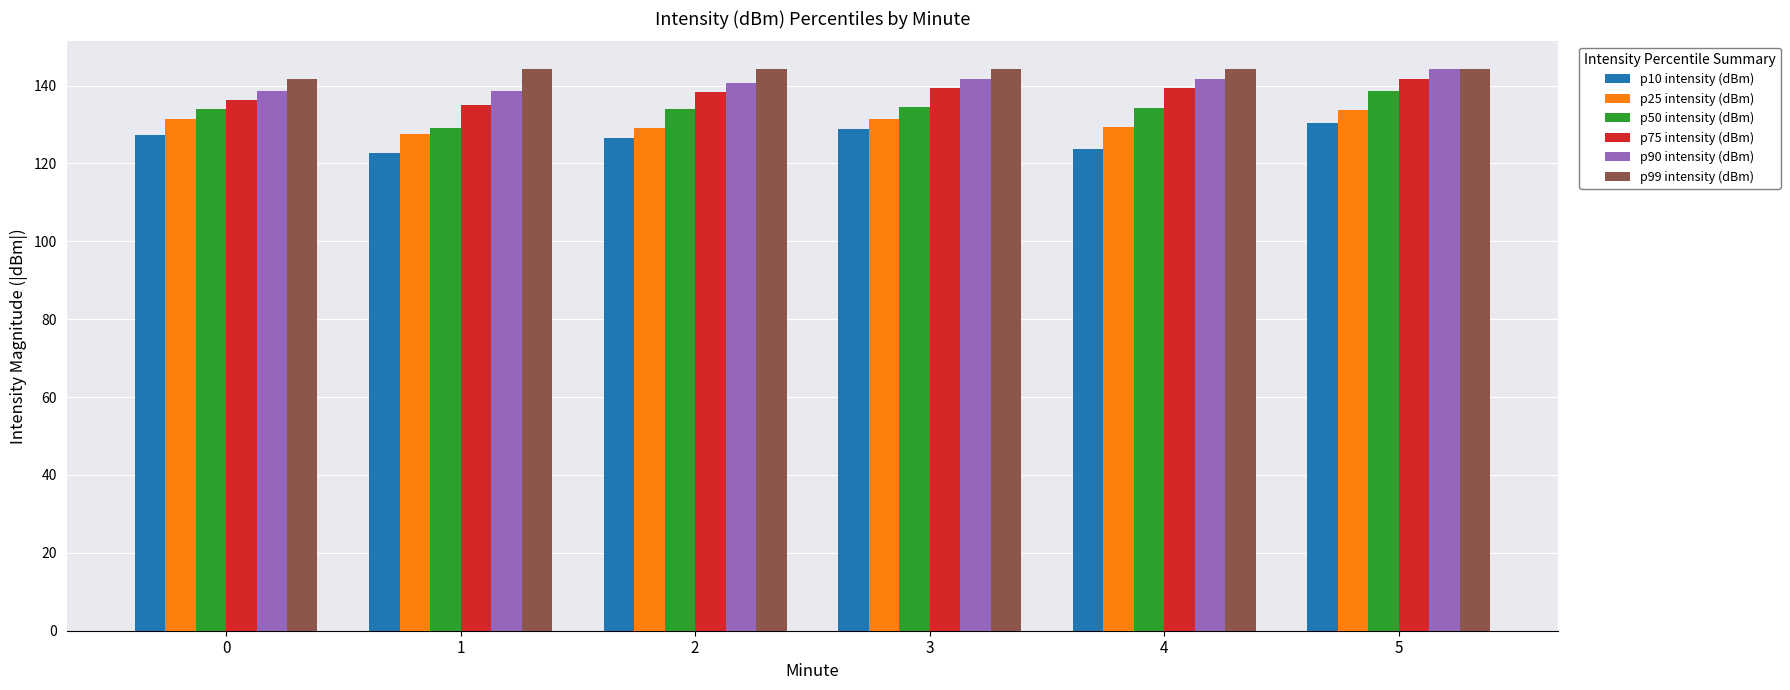

Is it true that p25 intensity (dBm) equals 129.3 at 4?

True